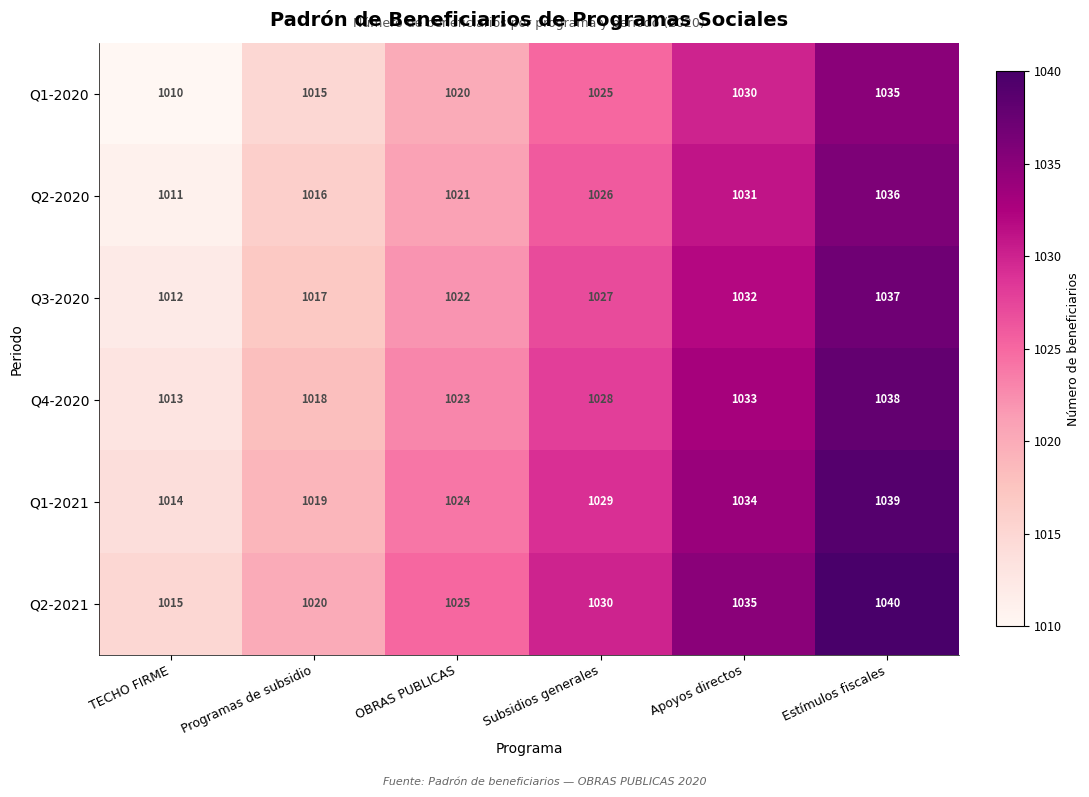

What is the difference between the Q2-2020 values at TECHO FIRME and Apoyos directos?

20